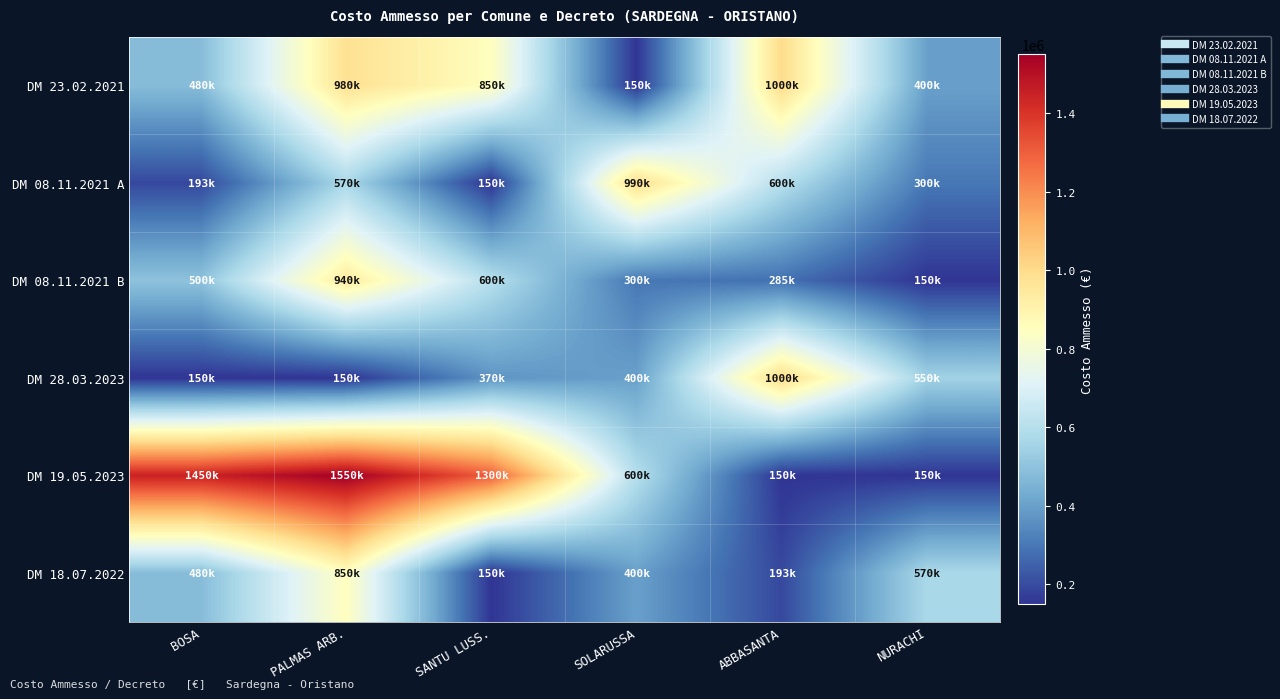

Which has a higher value, SANTU LUSS. or SOLARUSSA?

SANTU LUSS.